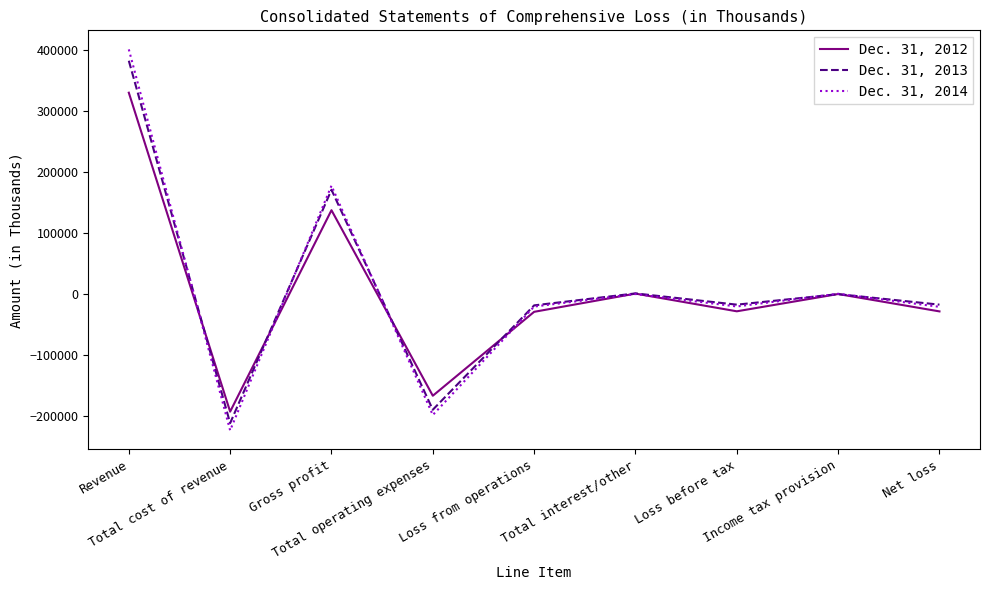

True or false: Dec. 31, 2012 has a value of -50513 at Loss from operations.

False